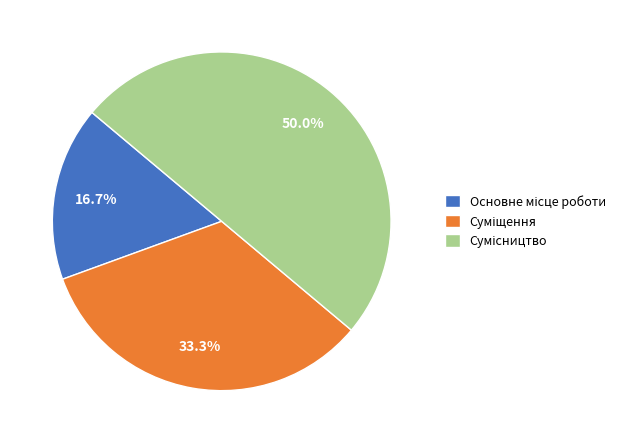

How many segments does this pie chart have?

3